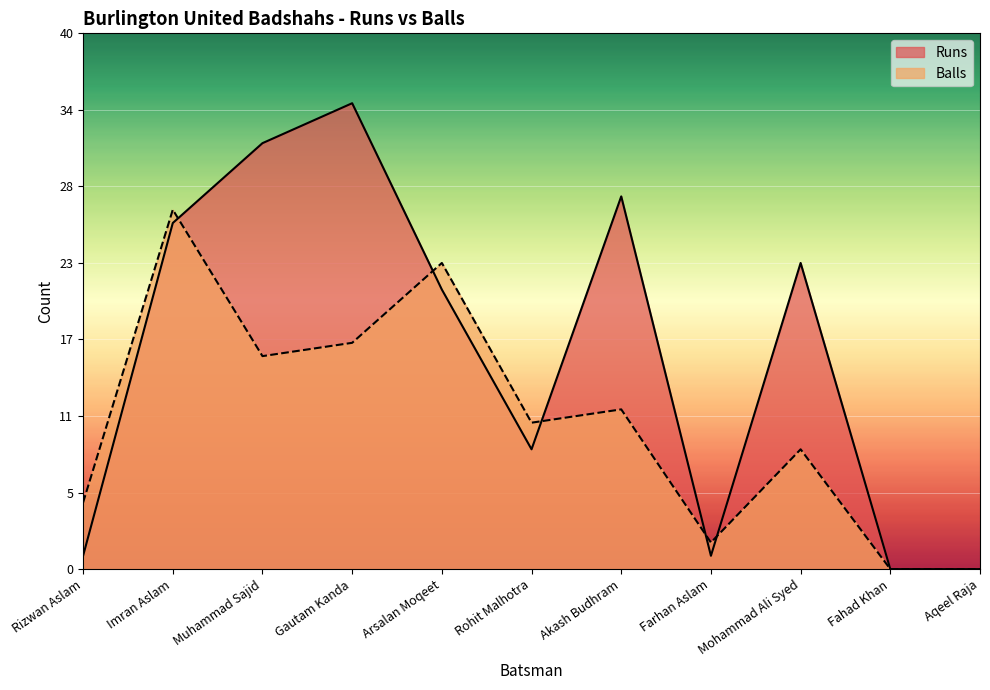

Where does the Runs series first go above 21?

Imran Aslam